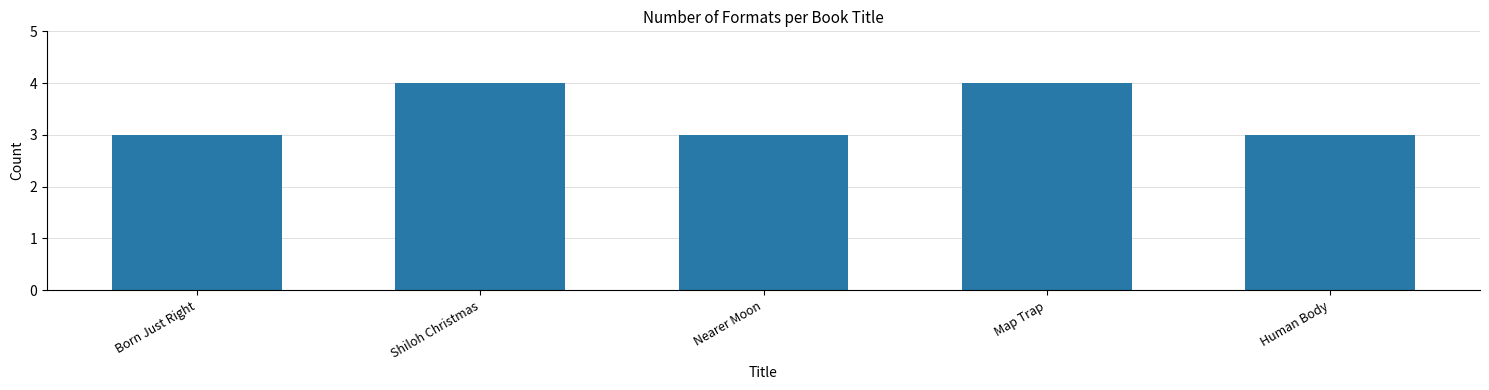

What is the smallest value displayed?

3